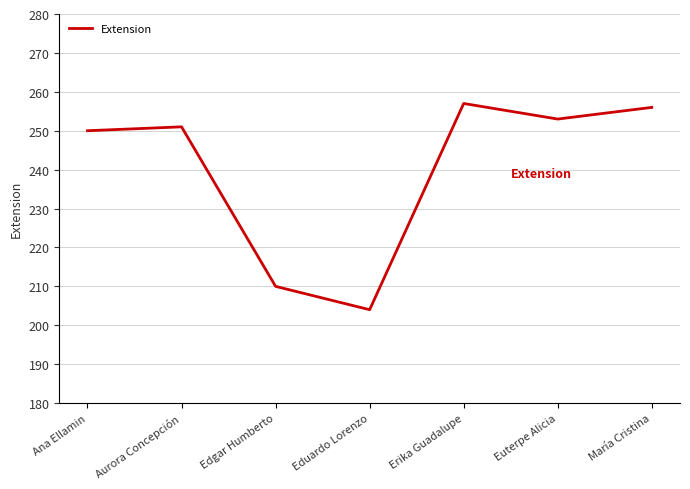

Which label corresponds to the largest value in the chart?

Erika Guadalupe